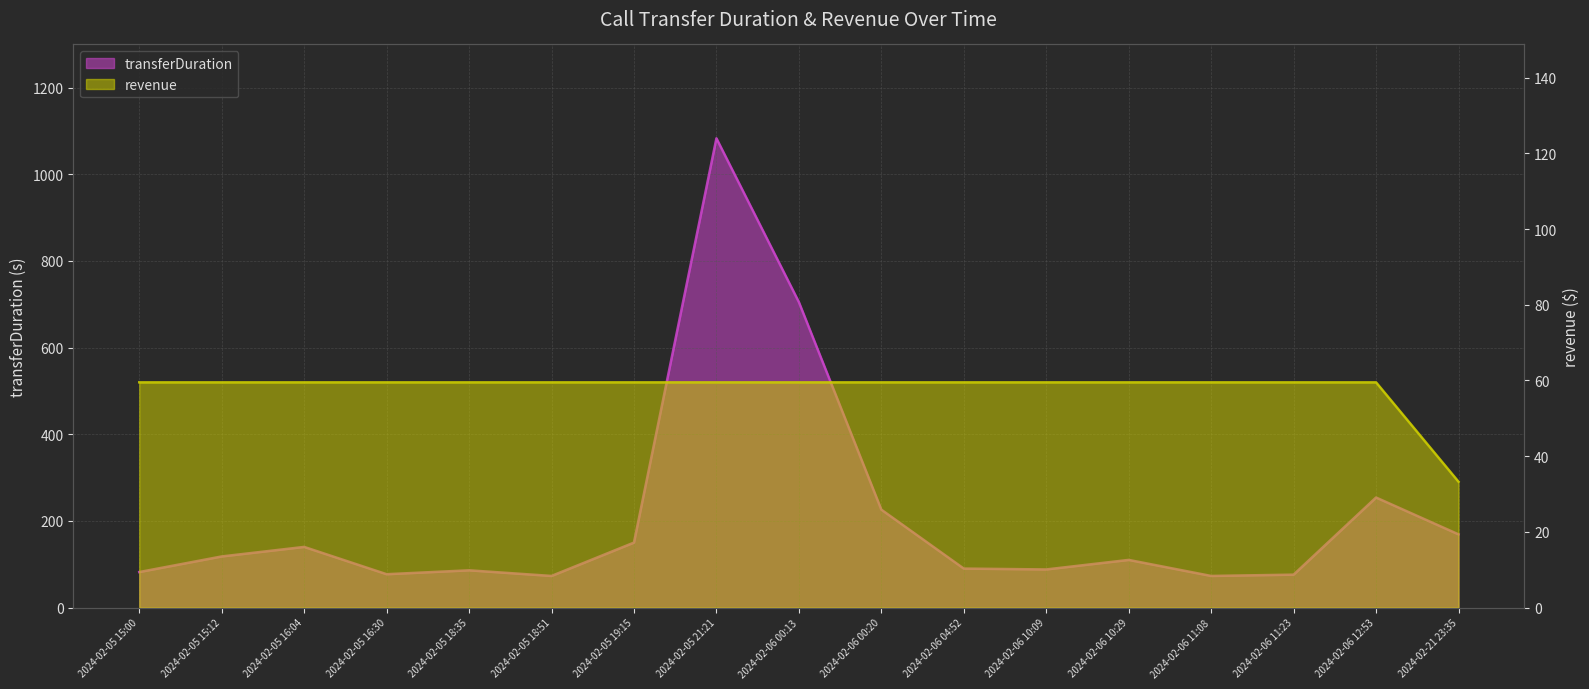

What position from the right is 2024-02-05 19:15?

11